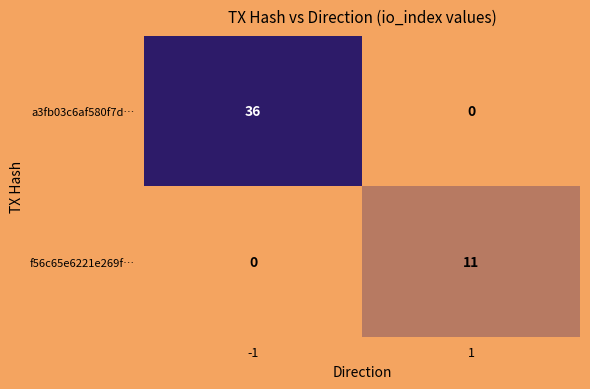

List the series in order of their peak value, lowest first.

f56c65e6221e269f…, a3fb03c6af580f7d…